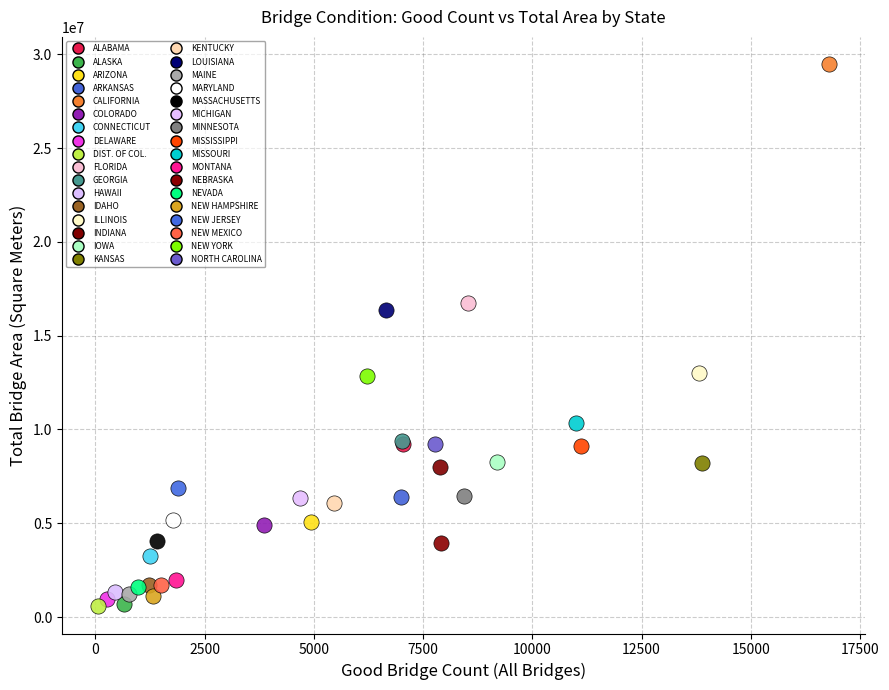

What are all the series names shown in the legend?

ALABAMA, ALASKA, ARIZONA, ARKANSAS, CALIFORNIA, COLORADO, CONNECTICUT, DELAWARE, DIST. OF COL., FLORIDA, GEORGIA, HAWAII, IDAHO, ILLINOIS, INDIANA, IOWA, KANSAS, KENTUCKY, LOUISIANA, MAINE, MARYLAND, MASSACHUSETTS, MICHIGAN, MINNESOTA, MISSISSIPPI, MISSOURI, MONTANA, NEBRASKA, NEVADA, NEW HAMPSHIRE, NEW JERSEY, NEW MEXICO, NEW YORK, NORTH CAROLINA